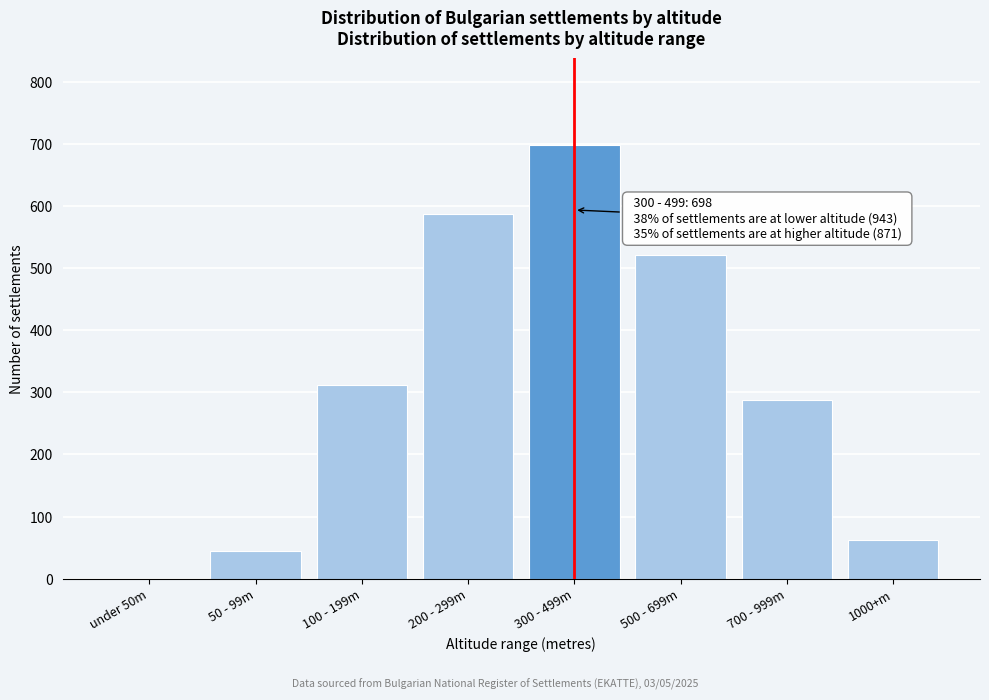

Reading left to right, transcribe all the data shown in this chart.

under 50m=0	50 - 99m=44	100 - 199m=312	200 - 299m=587	300 - 499m=698	500 - 699m=521	700 - 999m=287	1000+m=63